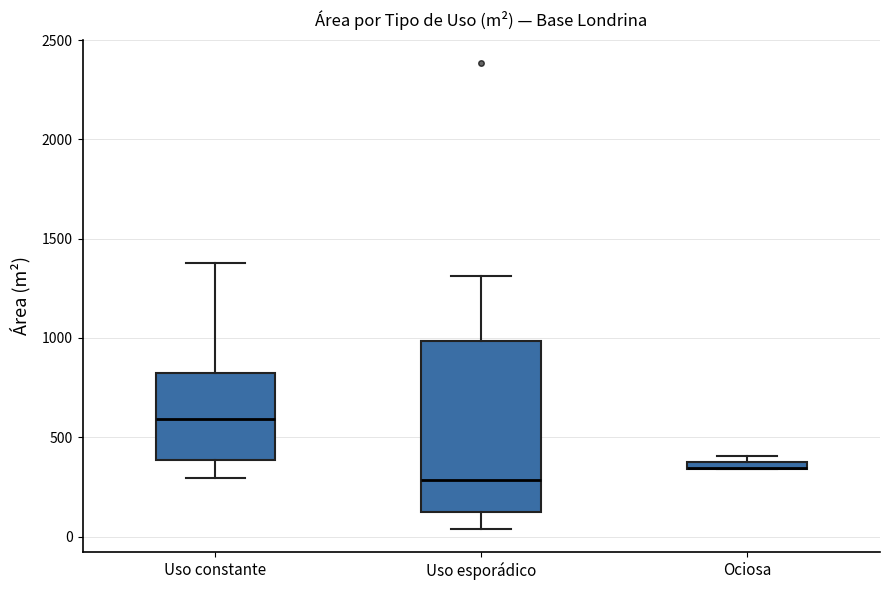

Where is the lower edge of the box for Ociosa on the y-axis? The values are not printed on the chart, so give them approximately, as read against the axis.

350